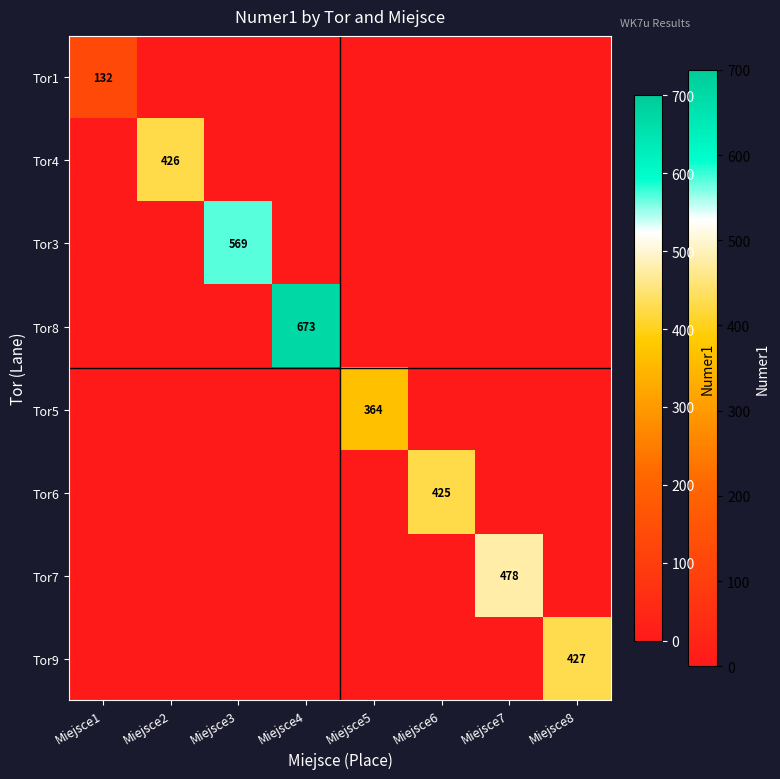

How many data points does each series have?

8